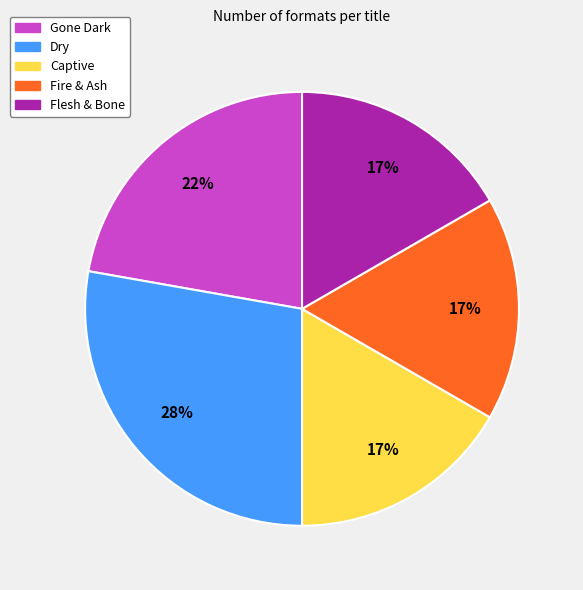

Which slice is the largest?

Dry